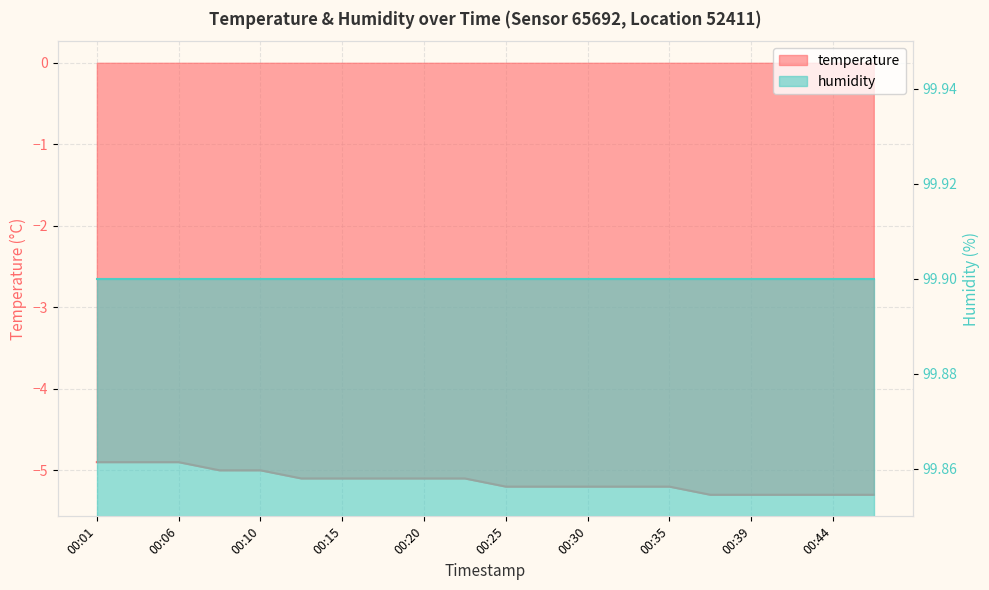

At which label is the value closest to -5?

00:08